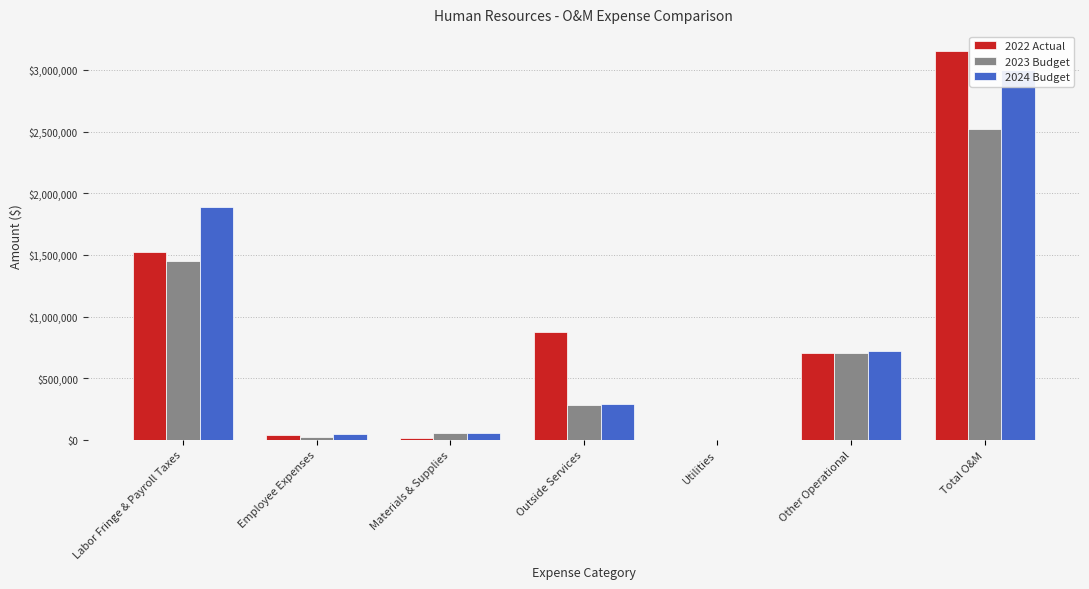

What position from the left is Total O&M?

7